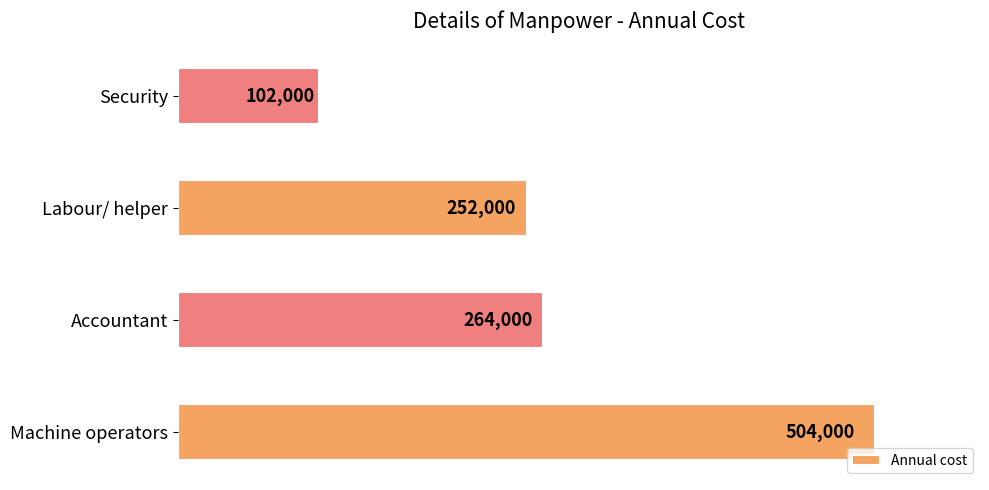

What is the approximate value at Accountant, to the nearest 100?

264000